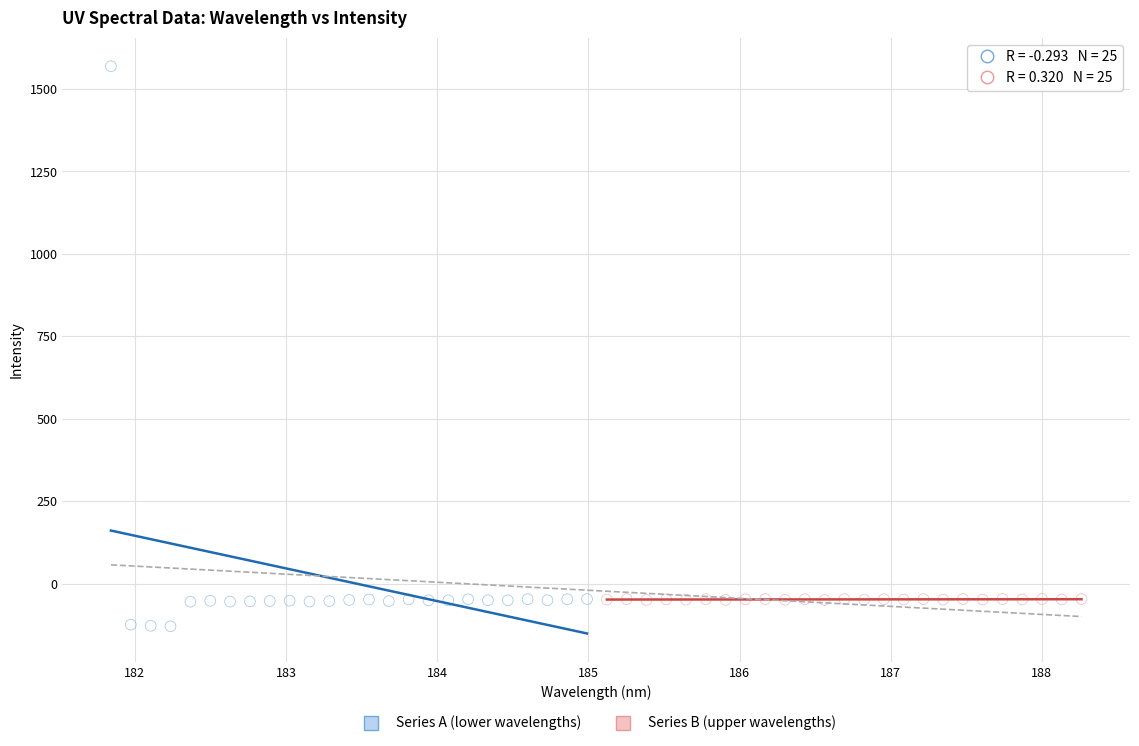

Which series has the largest Y range (max minus min)?

Series A (lower wavelengths)